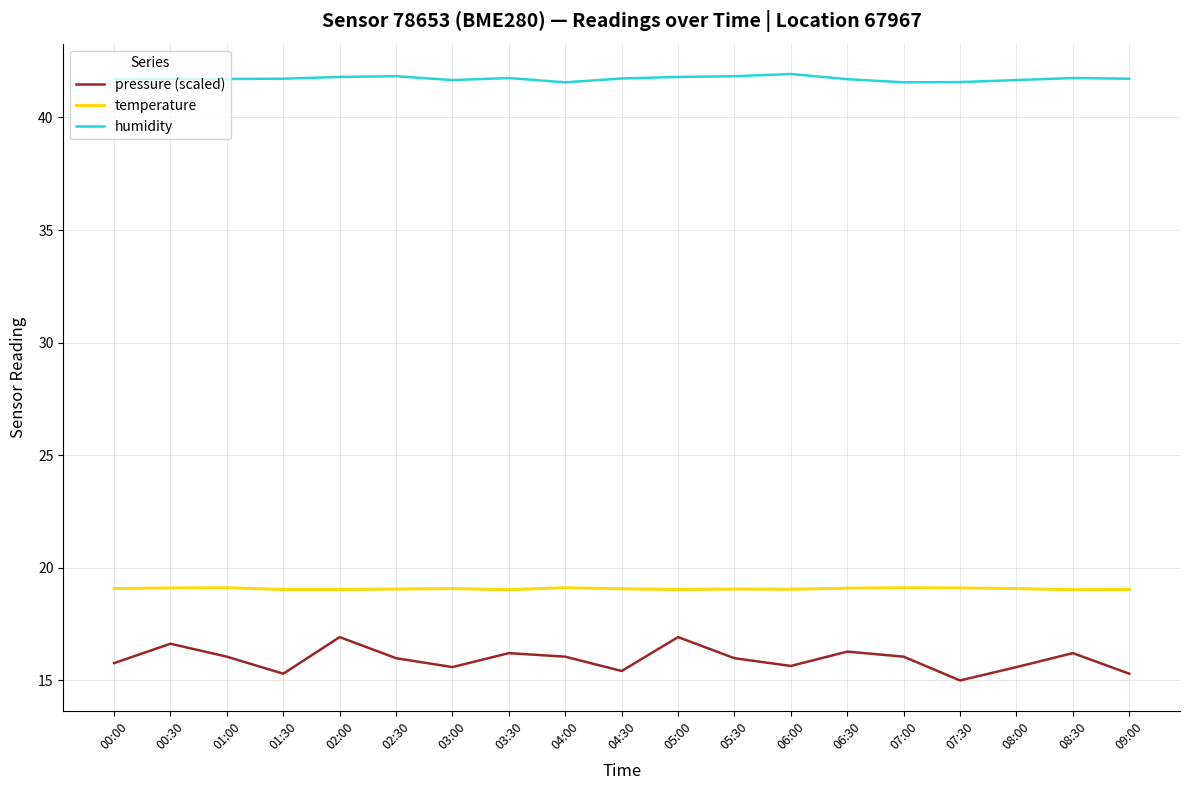

What position from the right is 07:30?

4